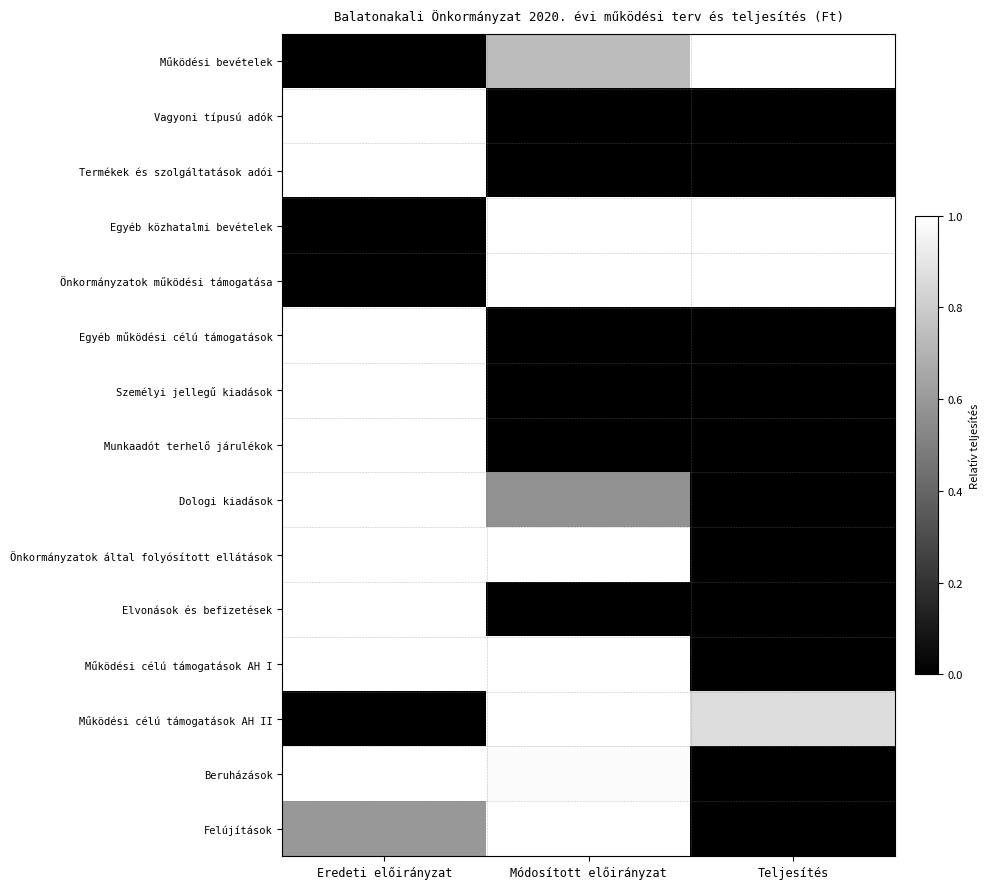

Which category has the lowest value across all series?

Eredeti előirányzat